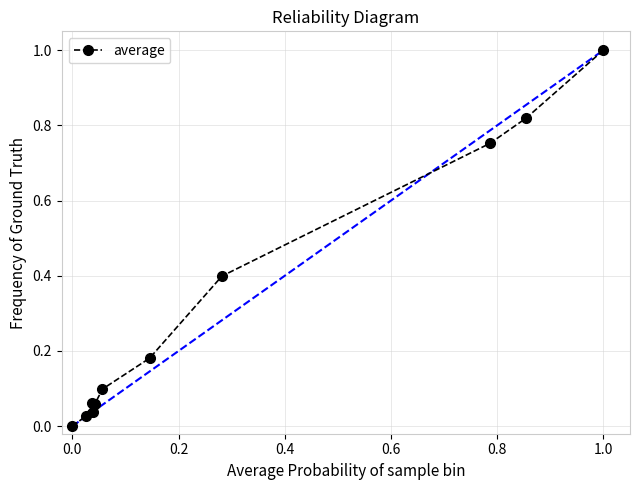

True or false: the data has more than 2 interior local peaks.

False